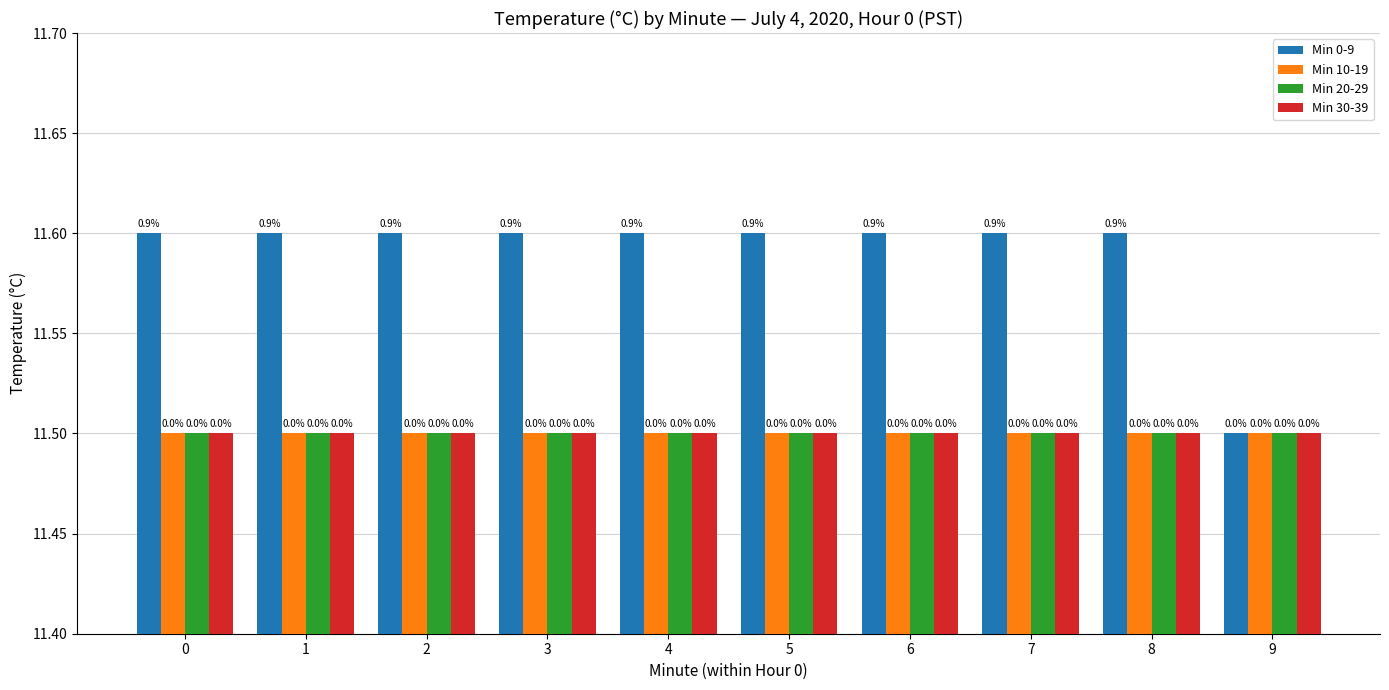

List the labels in order of Min 20-29 value, smallest first.

0, 1, 2, 3, 4, 5, 6, 7, 8, 9